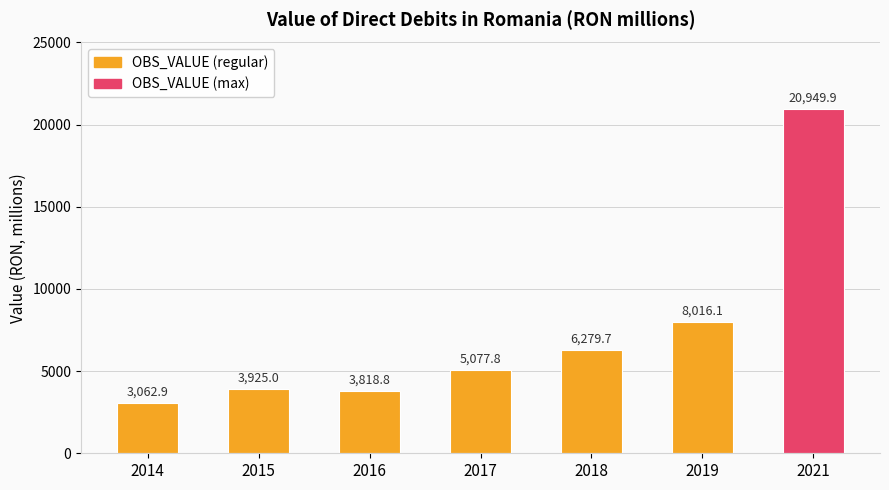

What is the average value?

7304.3